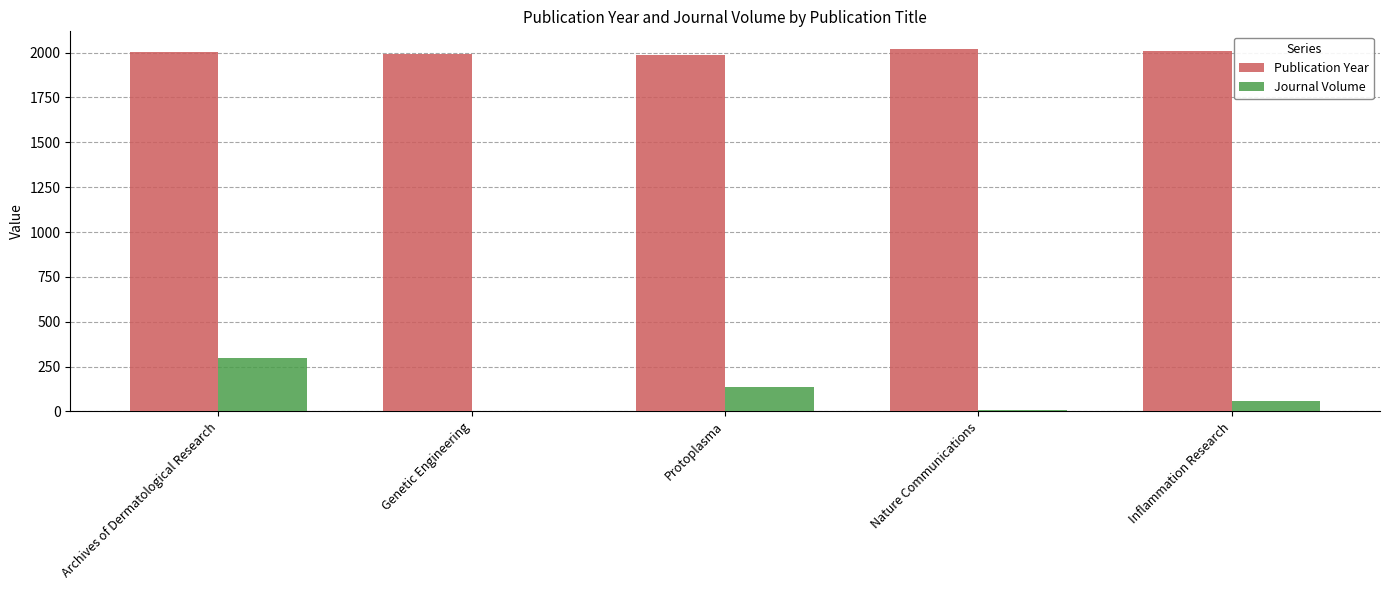

Are the bars horizontal?

No